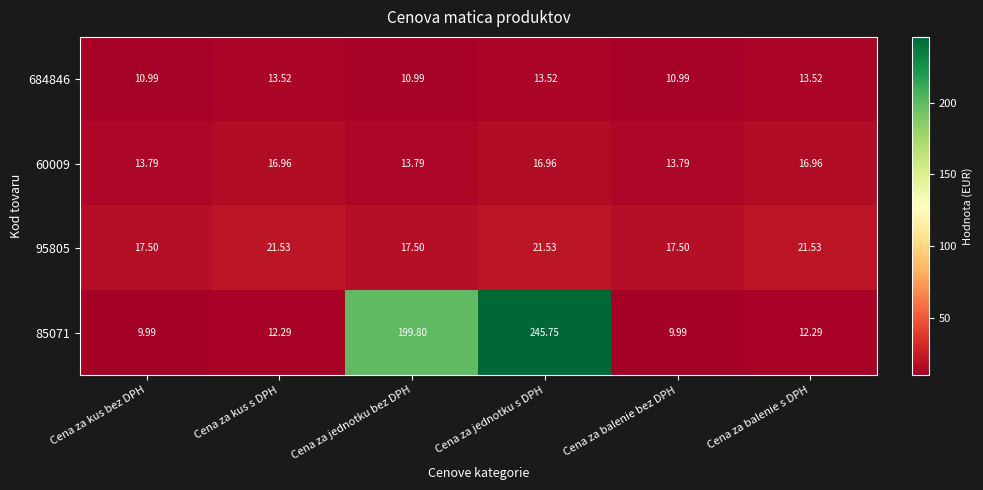

At how many categories does at least one series exceed 83?

2